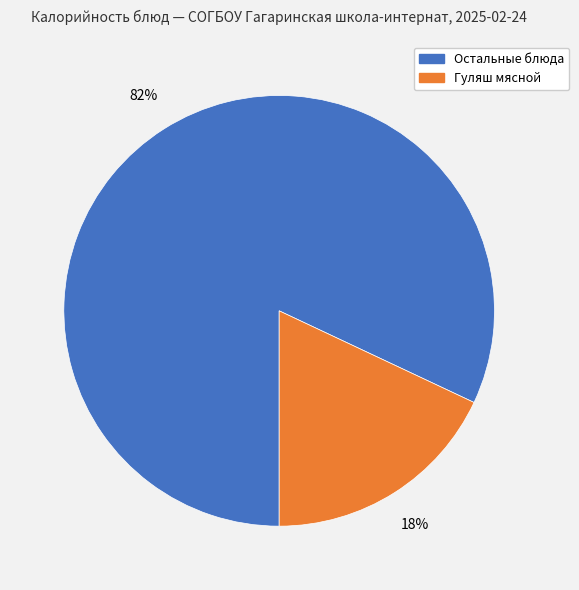

To the nearest percent, what is the average slice percentage?

50%